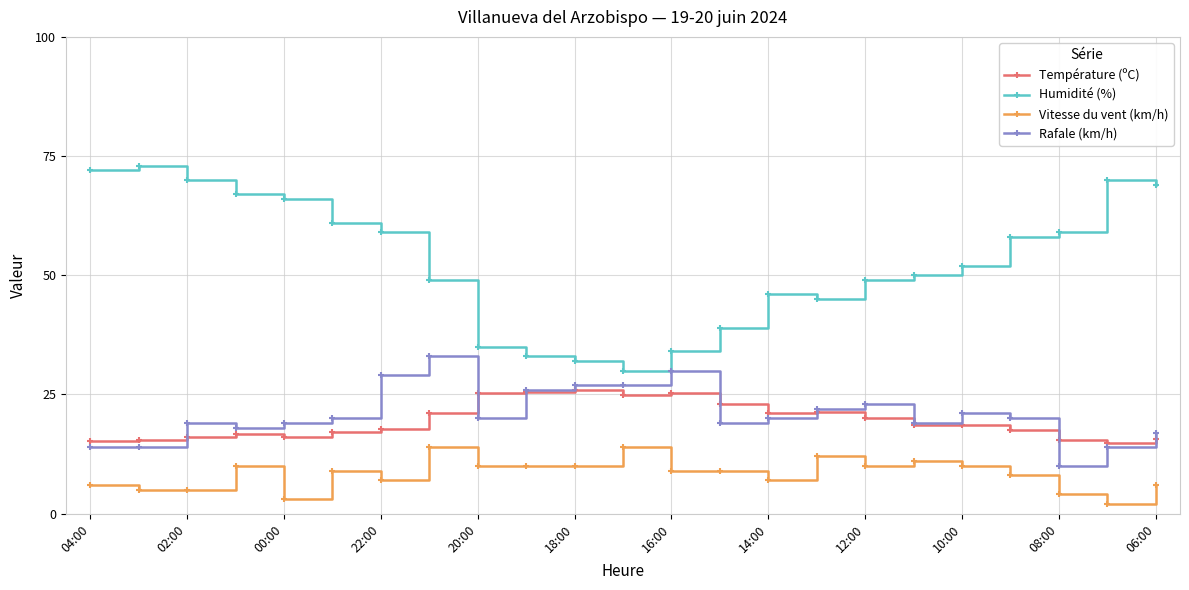

What is the smallest value displayed?

2.0